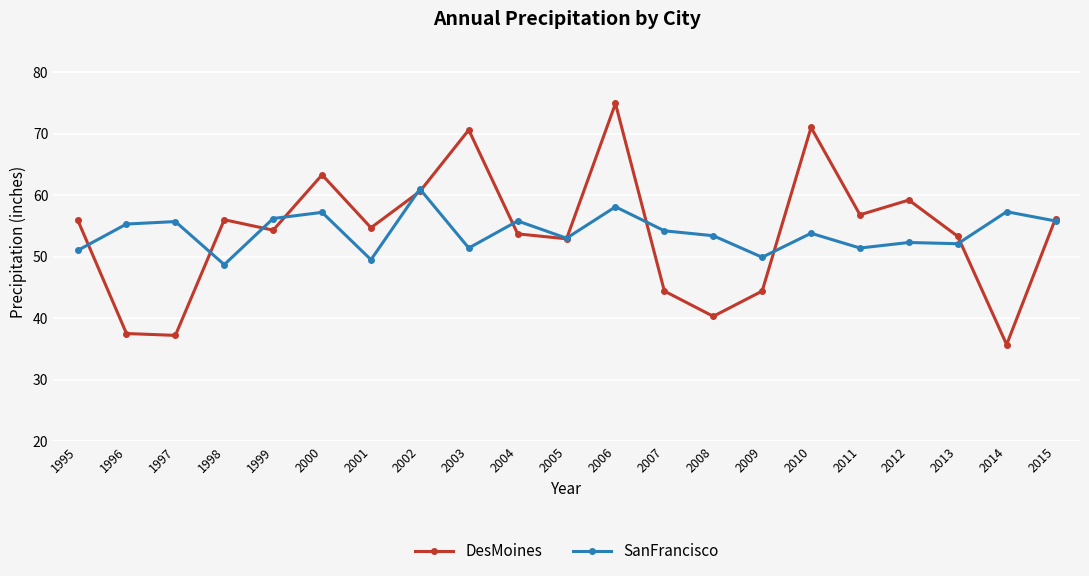

What is the difference between the highest and lowest values at 2000?

6.1